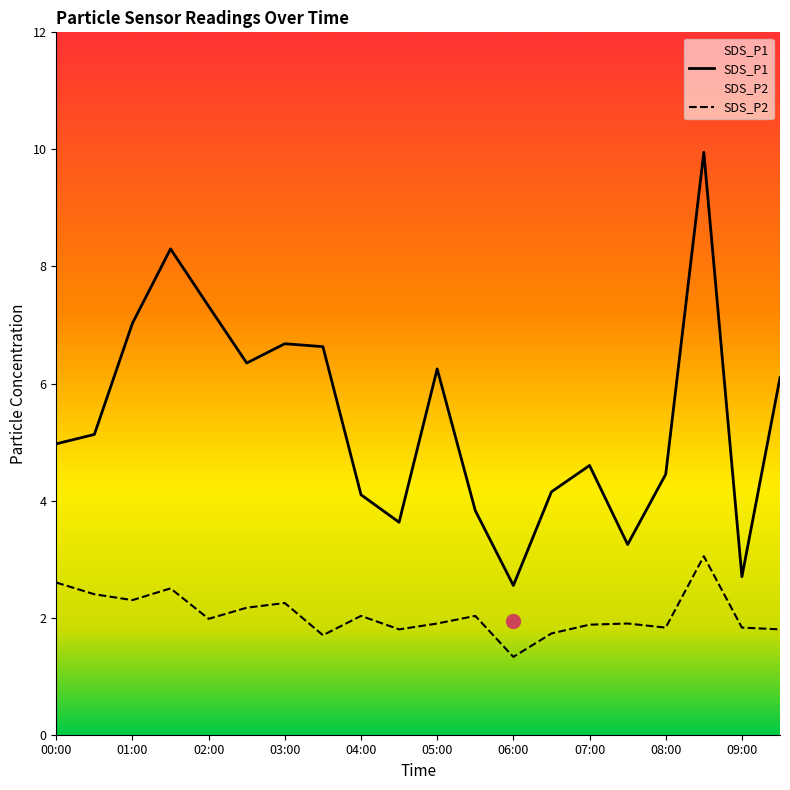

What are all the series names shown in the legend?

SDS_P1, SDS_P2